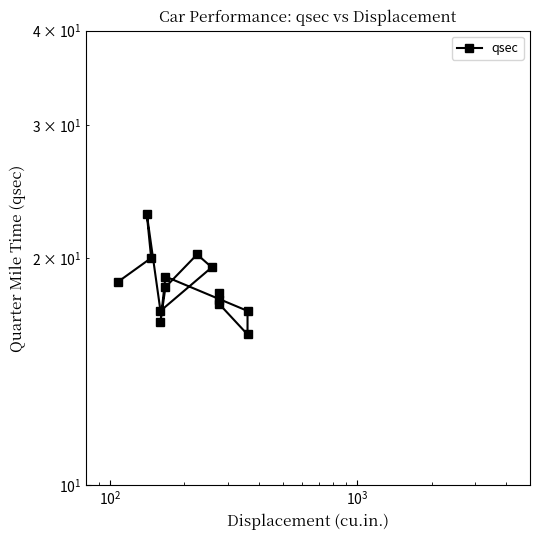

Count the number of data series in this chart.

1